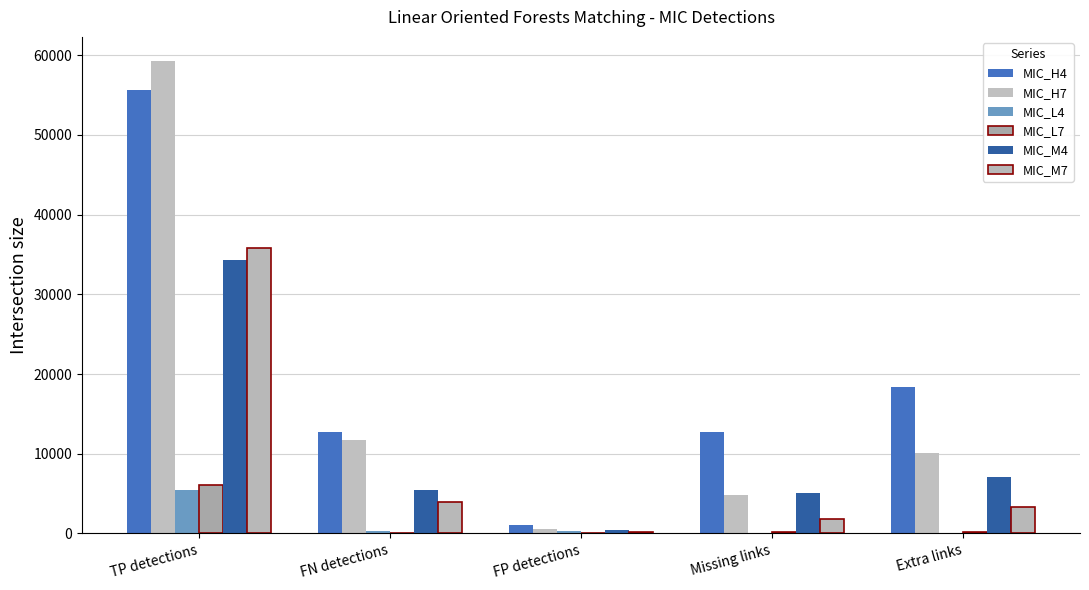

At Missing links, list the series in order from largest to smallest.

MIC_H4, MIC_M4, MIC_H7, MIC_M7, MIC_L7, MIC_L4